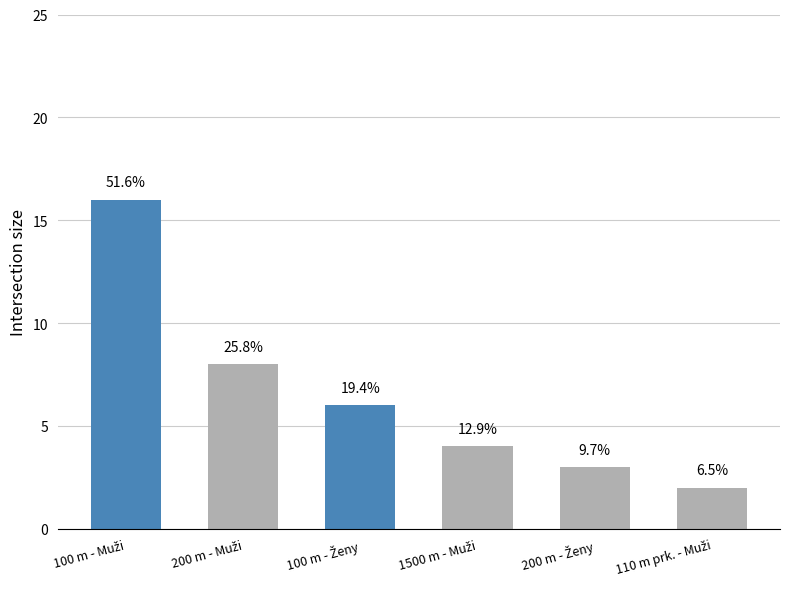

Does the chart contain stacked bars?

No